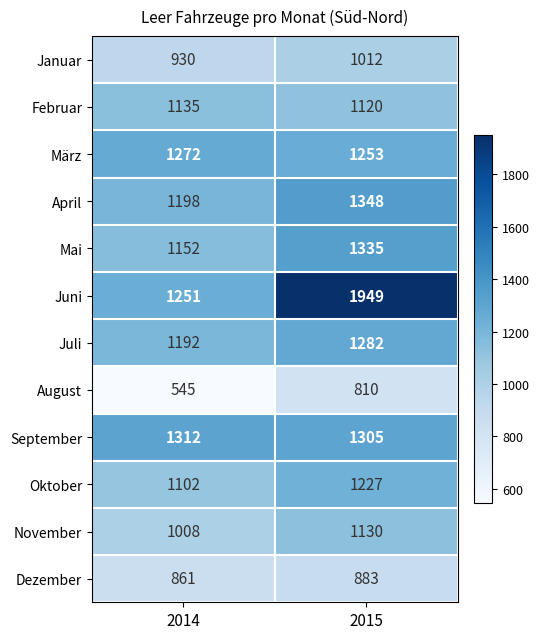

What is the approximate value of Januar at 2015?

1012